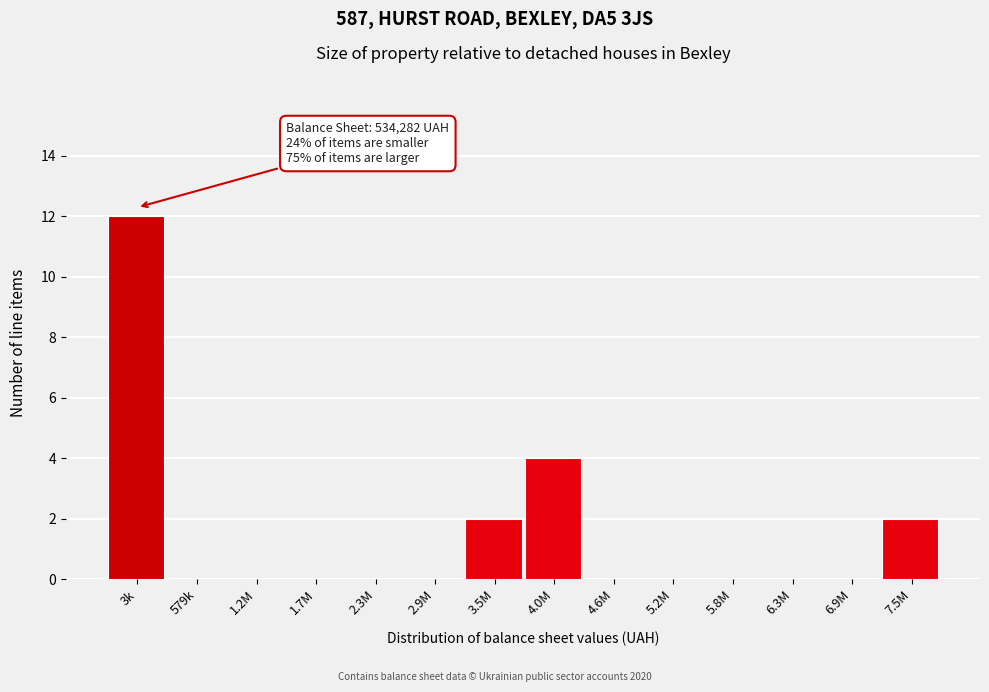

Reading left to right, extract all data points from this chart.

3k=12	579k=0	1.2M=0	1.7M=0	2.3M=0	2.9M=0	3.5M=2	4.0M=4	4.6M=0	5.2M=0	5.8M=0	6.3M=0	6.9M=0	7.5M=2